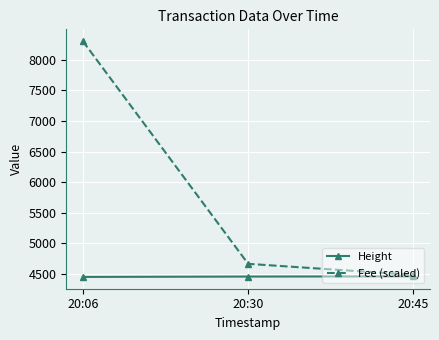

What is the value of the Fee (scaled) point at the 3rd from the left?

4486.8